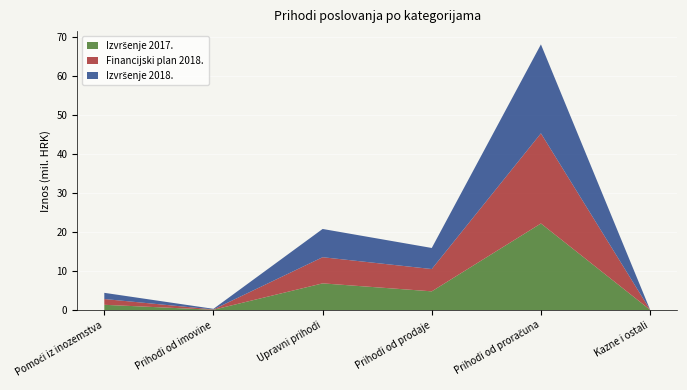

Reading left to right, list all the values displayed in this chart.

Izvršenje 2017.: 63=1349956.0	64=78377.0	65=6850926.0	66=4805359.0	67=22229140.0	68=64700.0
Financijski plan 2018.: 63=1483314.0	64=80000.0	65=6716000.0	66=5724350.0	67=23139887.0	68=15000.0
Izvršenje 2018.: 63=1590459.4	64=156887.3	65=7252800.3	66=5410809.8	67=22834615.3	68=27852.4